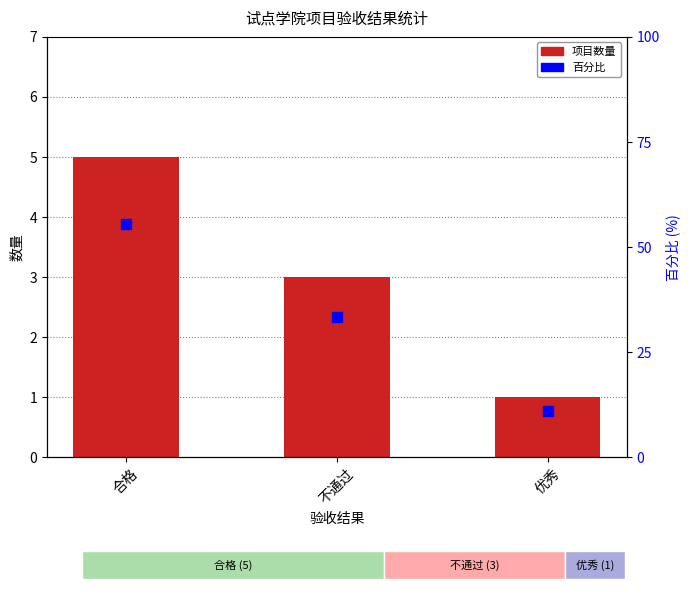

Which series has the largest total across all categories?

百分比